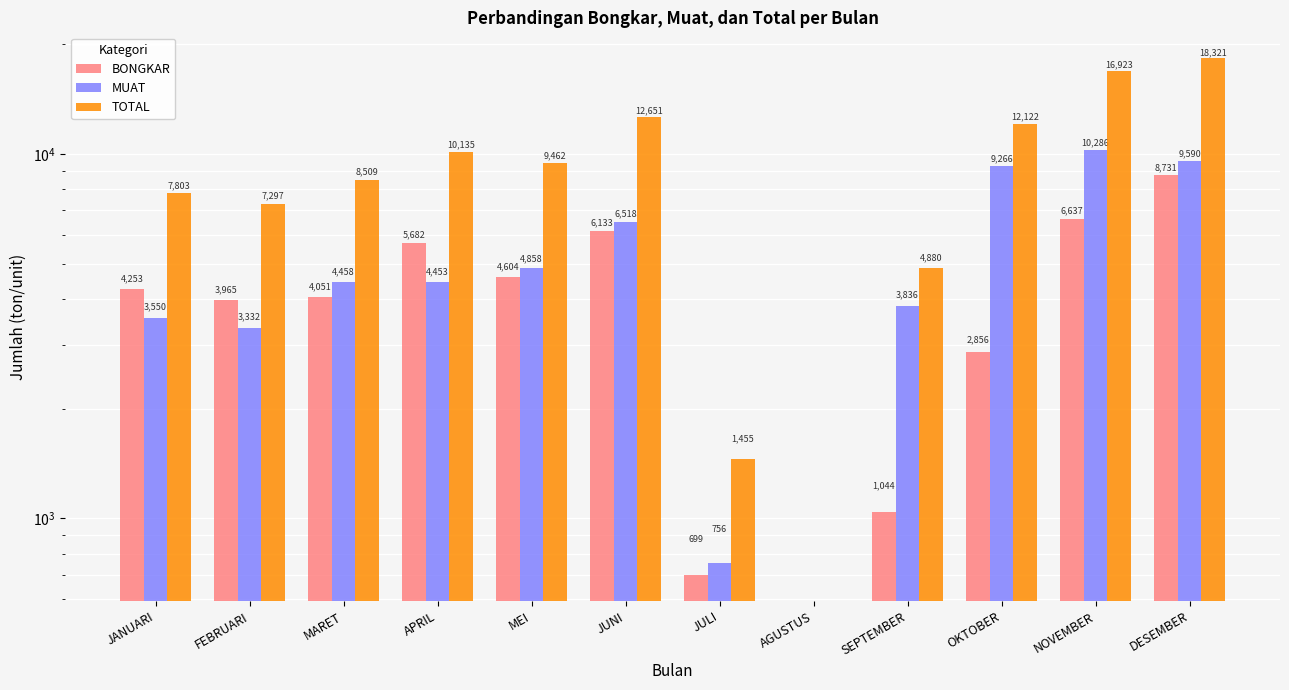

How many values in MUAT are above zero?

11